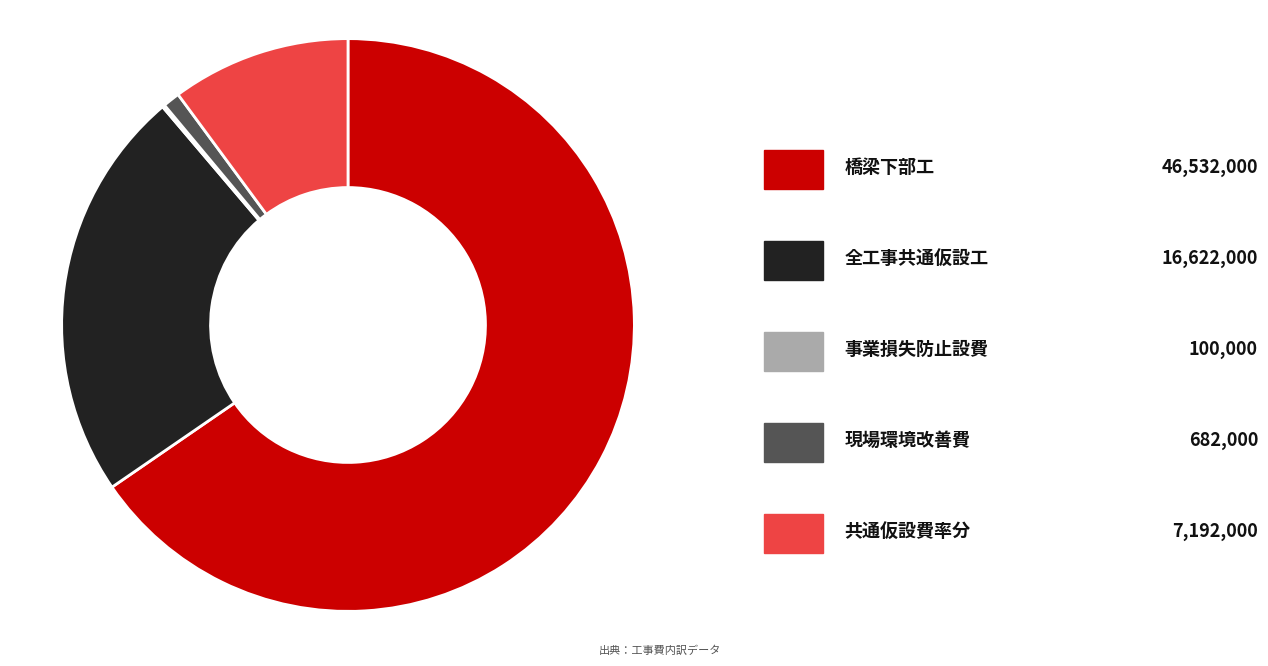

Is there any slice that represents more than half of the pie?

Yes